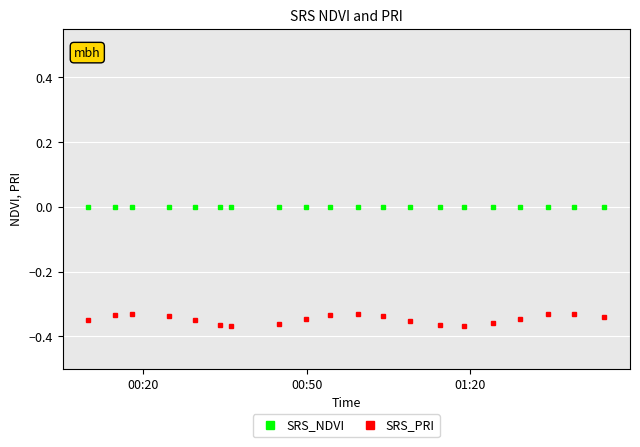

Rank the series by their maximum value, from highest to lowest.

SRS_NDVI, SRS_PRI